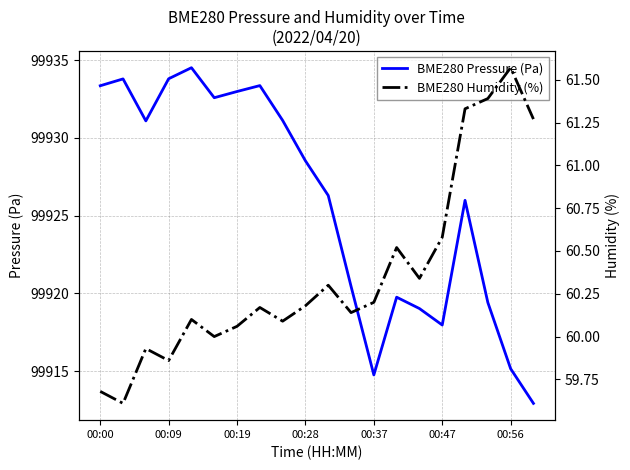

The BME280 Pressure (Pa) series shows 178797.1 at 00:19. True or false?

False